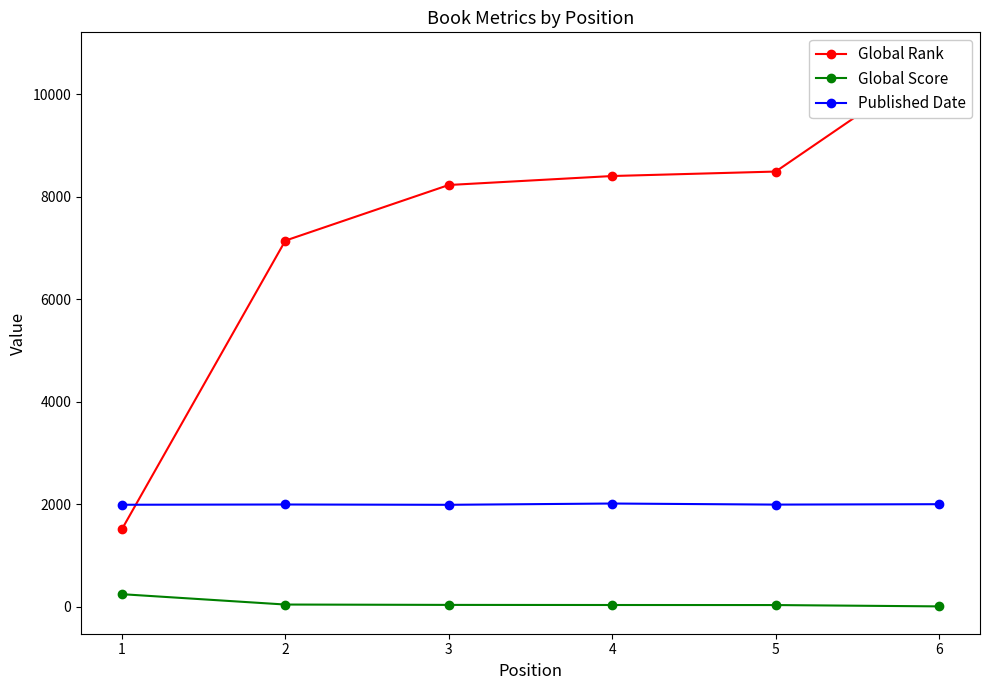

What is the value of the Published Date point at the 3rd from the left?

1991